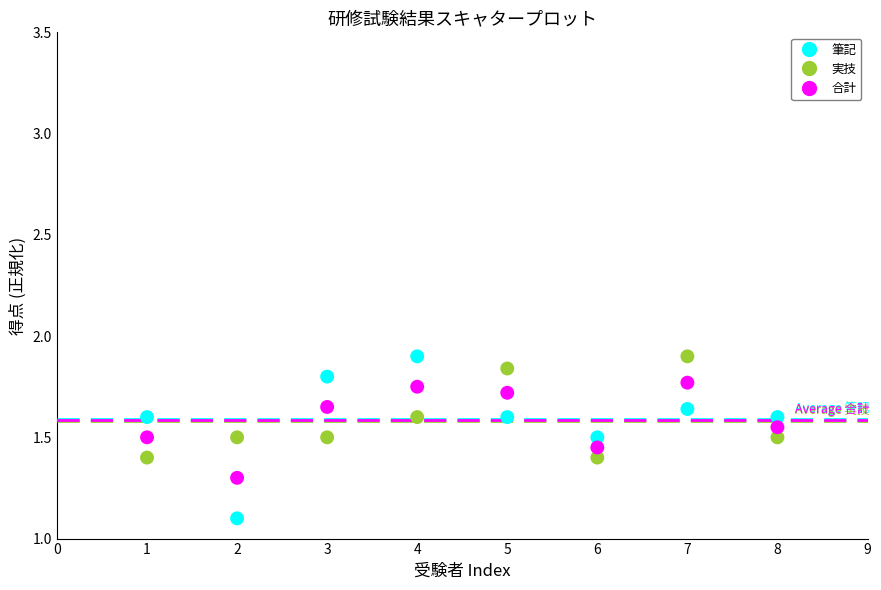

Which series contains the lowest Y value?

筆記